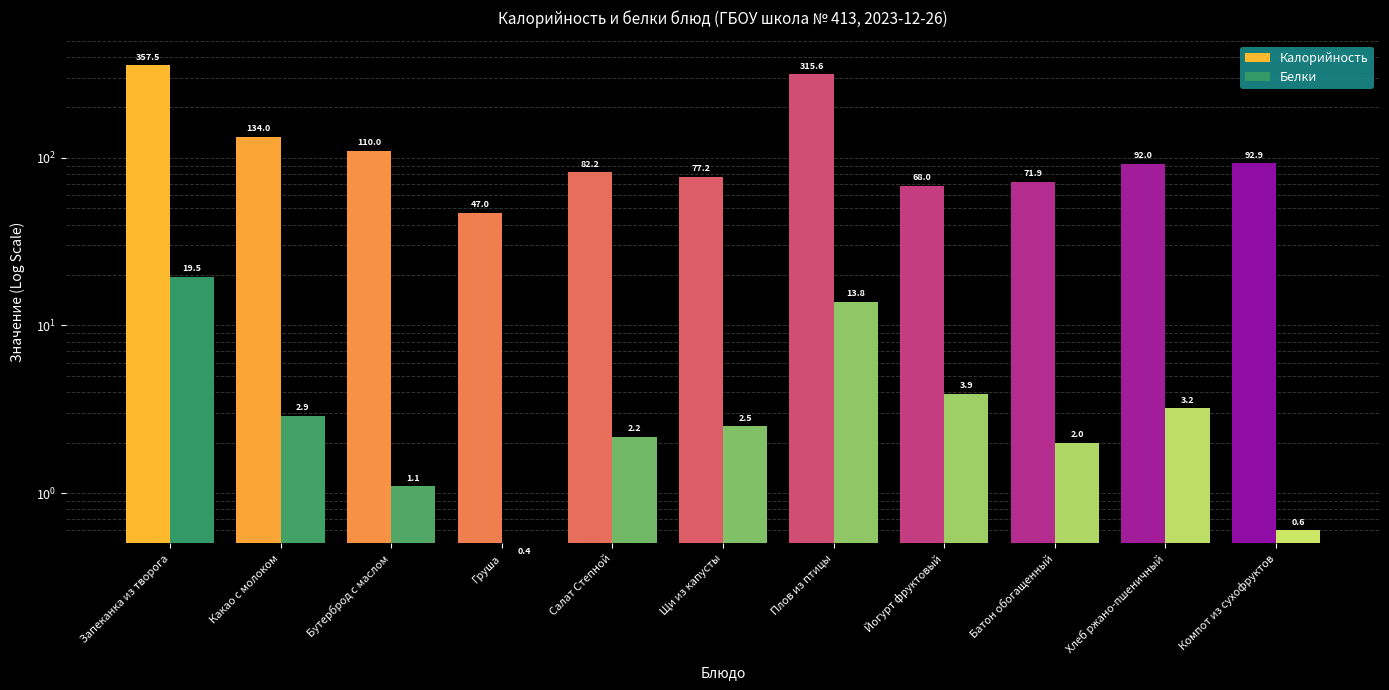

Reading left to right, transcribe all the data shown in this chart.

Калорийность: Запеканка из творога=357.5	Какао с молоком=134.0	Бутерброд с маслом=110.0	Груша=47.0	Салат Степной=82.2	Щи из капусты=77.2	Плов из птицы=315.6	Йогурт фруктовый=68.0	Батон обогащенный=71.9	Хлеб ржано-пшеничный=92.0	Компот из сухофруктов=92.9
Белки: Запеканка из творога=19.5	Какао с молоком=2.9	Бутерброд с маслом=1.1	Груша=0.4	Салат Степной=2.2	Щи из капусты=2.5	Плов из птицы=13.8	Йогурт фруктовый=3.9	Батон обогащенный=2.0	Хлеб ржано-пшеничный=3.2	Компот из сухофруктов=0.6